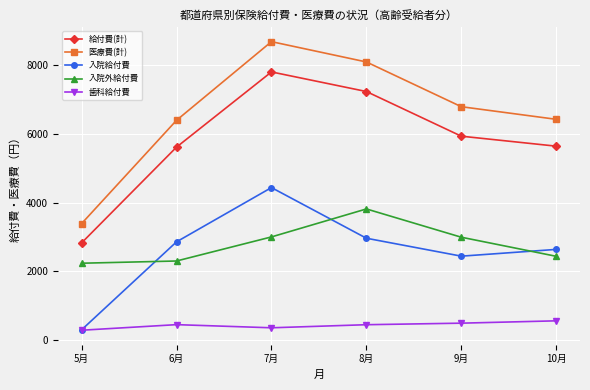

Count the number of categories in the chart.

6